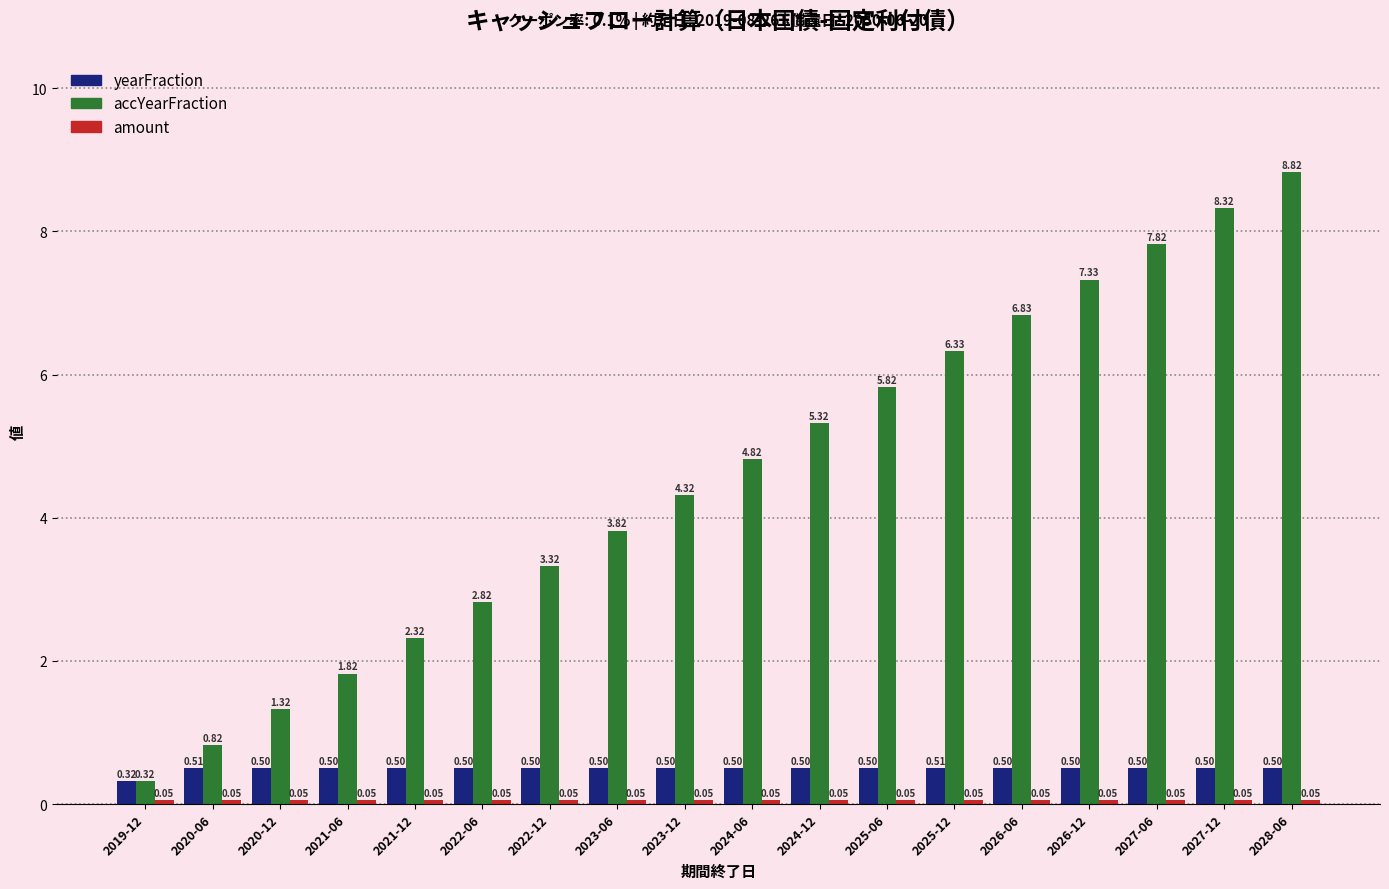

At how many categories does at least one series exceed 1?

16